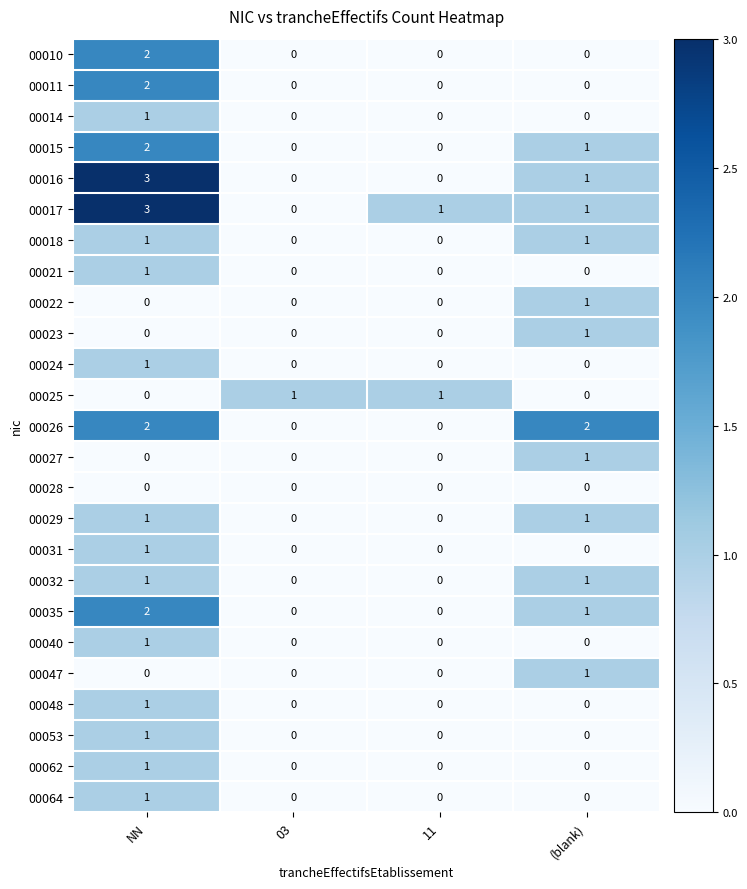

At which category is the sum across all series the highest?

NN